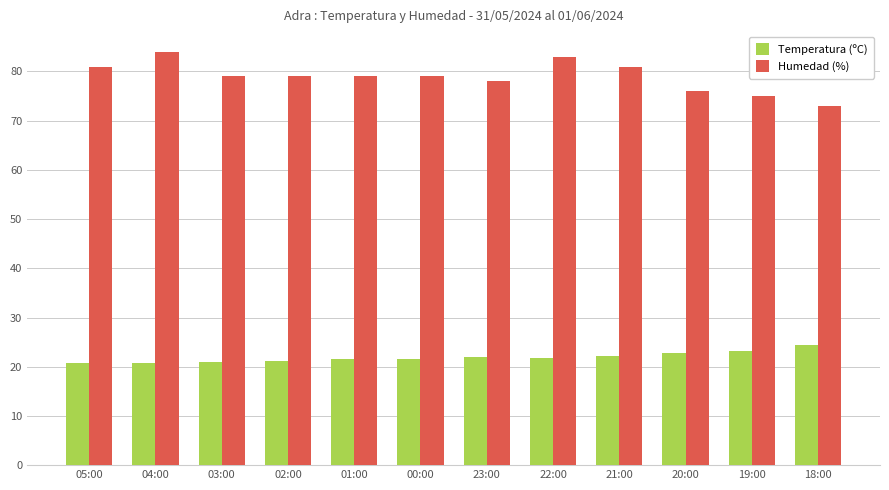

True or false: Humedad (%) has a value of 81.0 at 05:00.

True